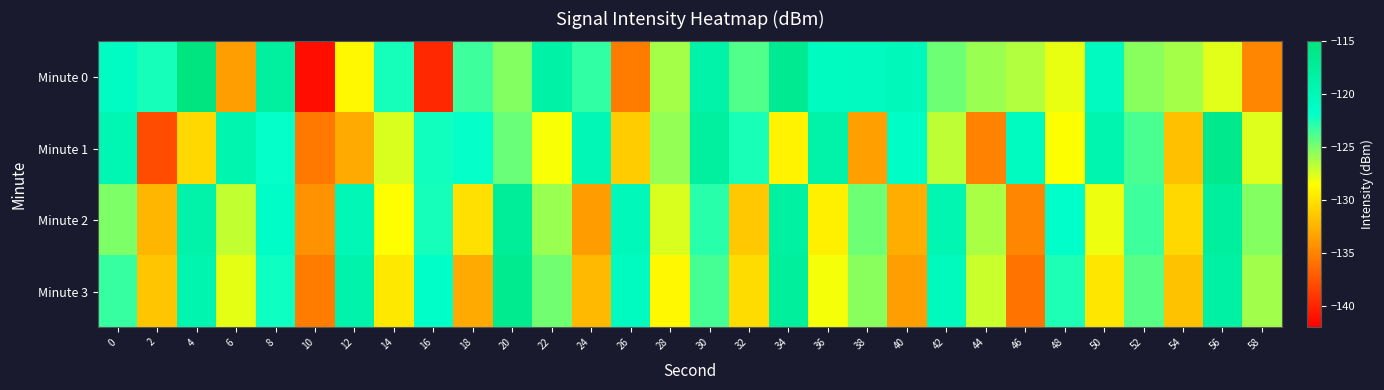

How many distinct data groups are displayed?

4